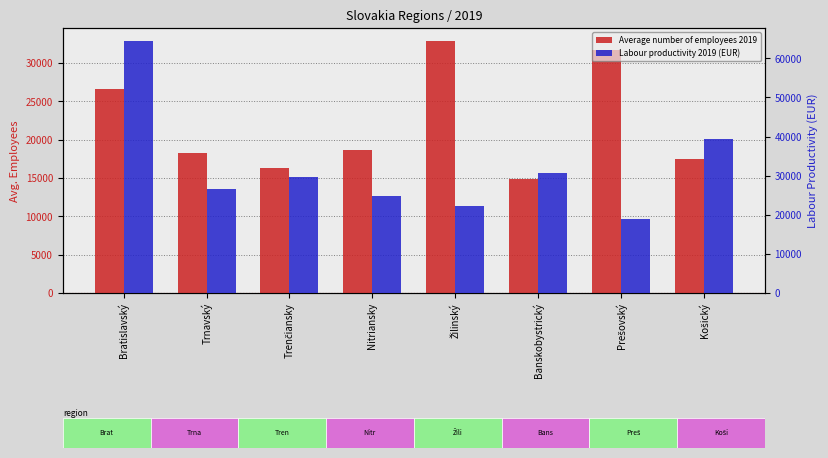

Reading right to left, what are all the values shown in this chart?

Average number of employees 2019: 17539	31648	14916	32914	18632	16347	18290	26629
Labour productivity 2019 (EUR): 39389	18859	30733	22149	24780	29709	26488	64538